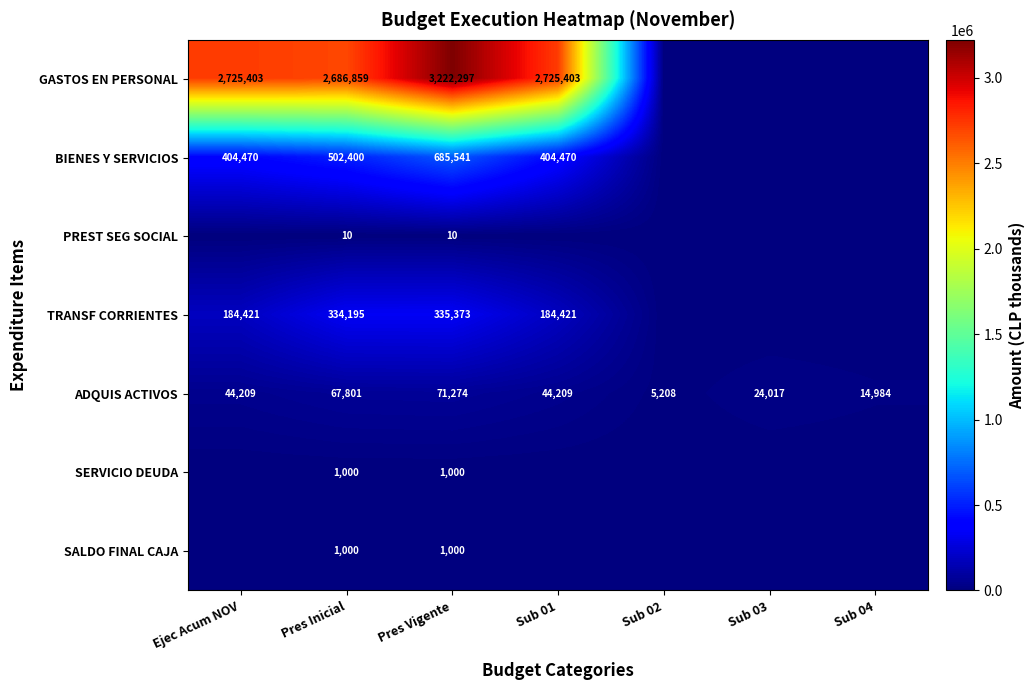

At which category is the sum across all series the highest?

Pres Vigente